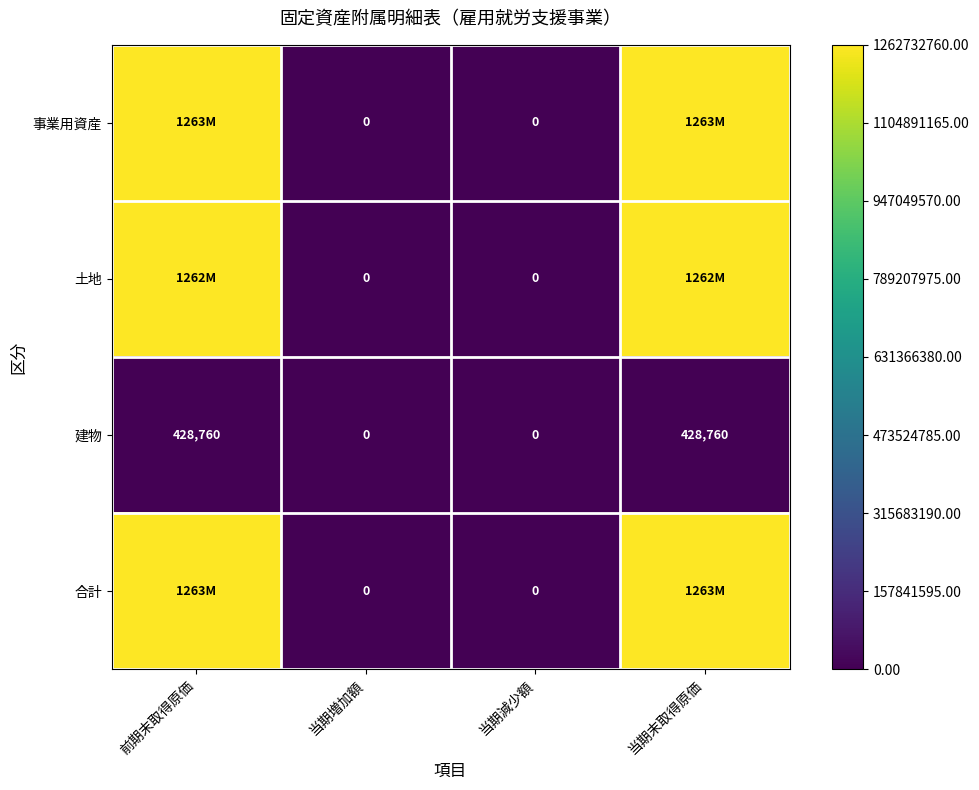

How many series are shown in this chart?

4